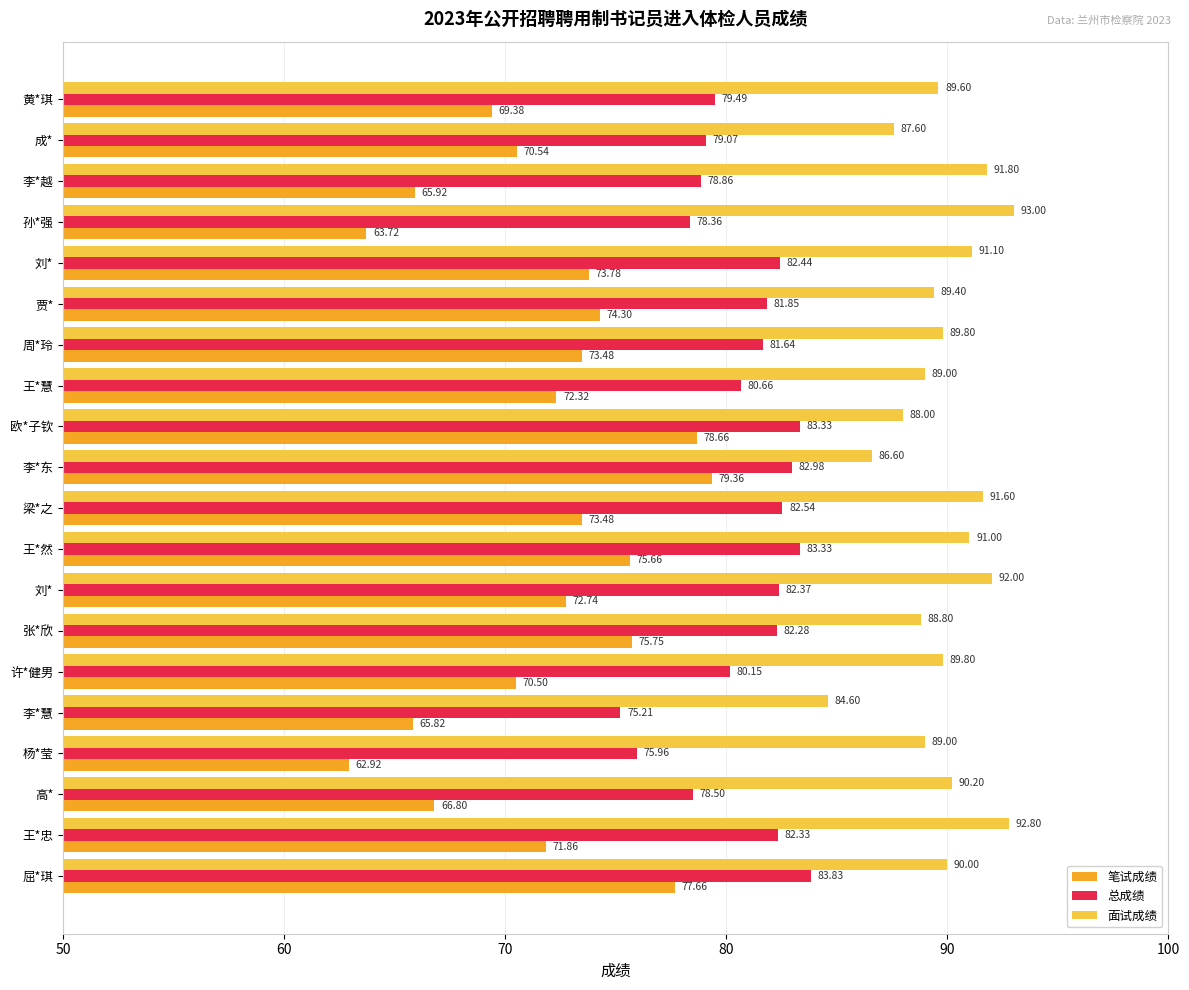

Reading right to left, transcribe all the data shown in this chart.

笔试成绩: 77.7	71.9	66.8	62.9	65.8	70.5	75.8	72.7	75.7	73.5	79.4	78.7	72.3	73.5	74.3	73.8	63.7	65.9	70.5	69.4
总成绩: 83.8	82.3	78.5	76.0	75.2	80.2	82.3	82.4	83.3	82.5	83.0	83.3	80.7	81.6	81.8	82.4	78.4	78.9	79.1	79.5
面试成绩: 90.0	92.8	90.2	89.0	84.6	89.8	88.8	92.0	91.0	91.6	86.6	88.0	89.0	89.8	89.4	91.1	93.0	91.8	87.6	89.6